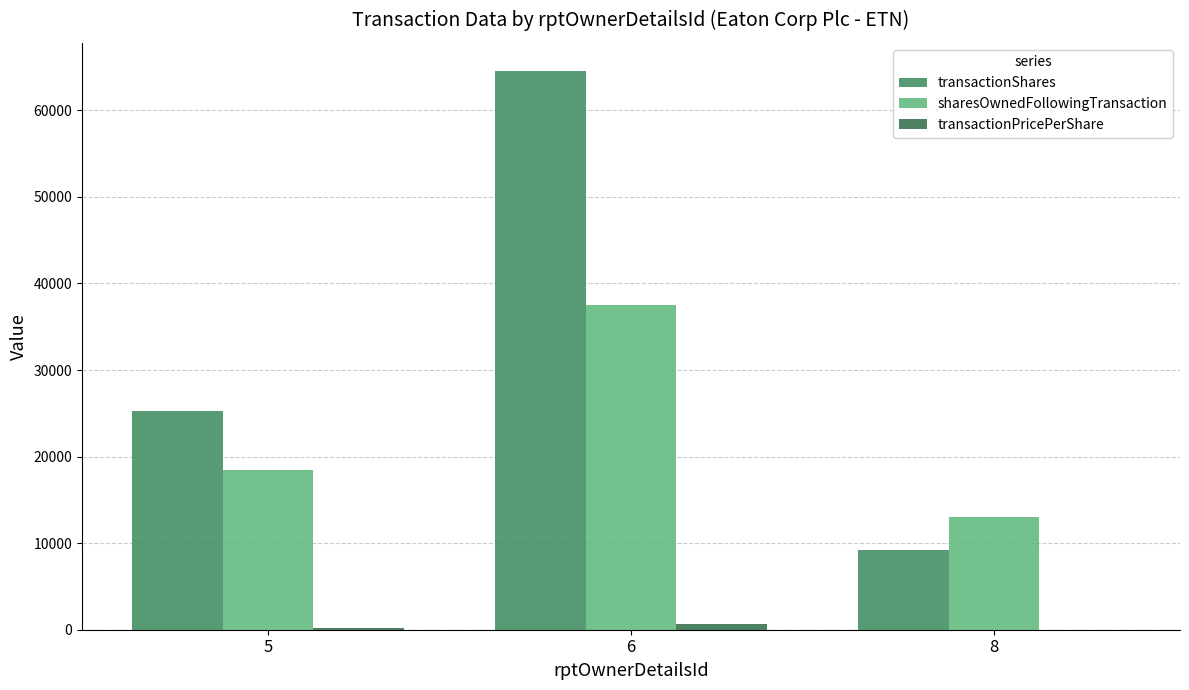

What is the sum of the transactionPricePerShare values at 8 and 6?

687.6